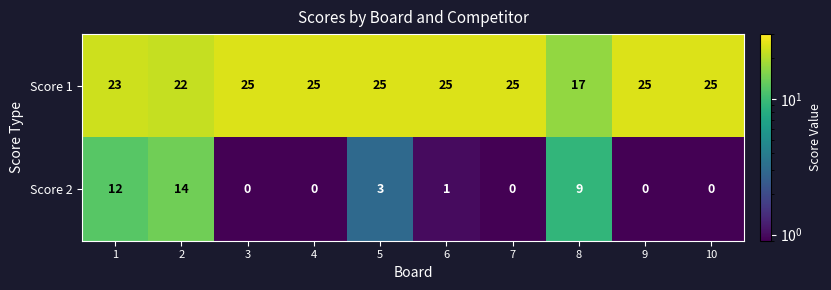

What is the maximum value for Score 1?

25